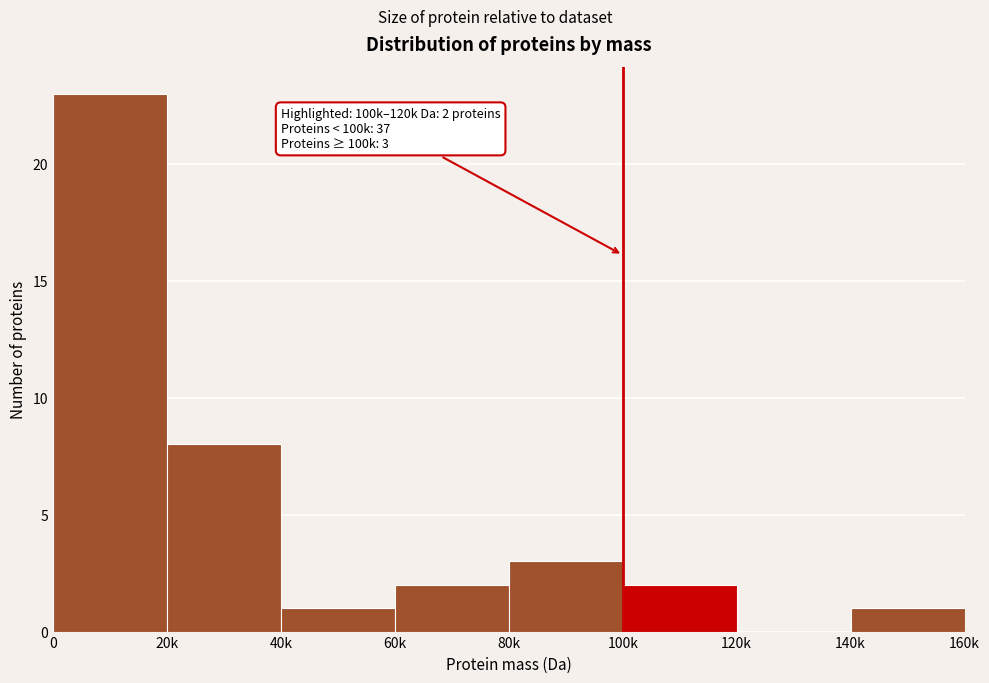

Reading left to right, what are all the values shown in this chart?

0=23	20k=8	40k=1	60k=2	80k=3	100k=2	120k=0	140k=1